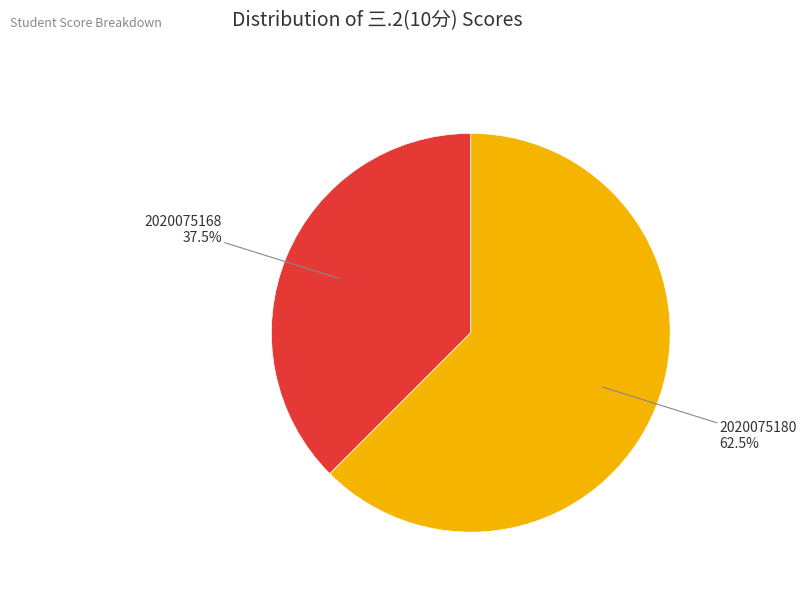

Does any single category account for the majority?

Yes